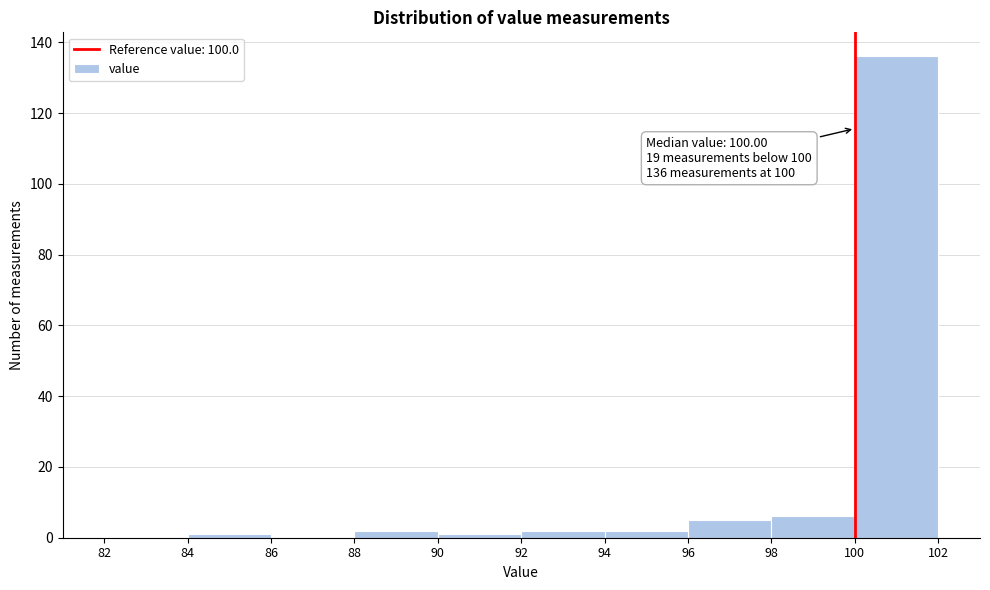

Over which range of the x-axis is the bar tallest?

100 to 102